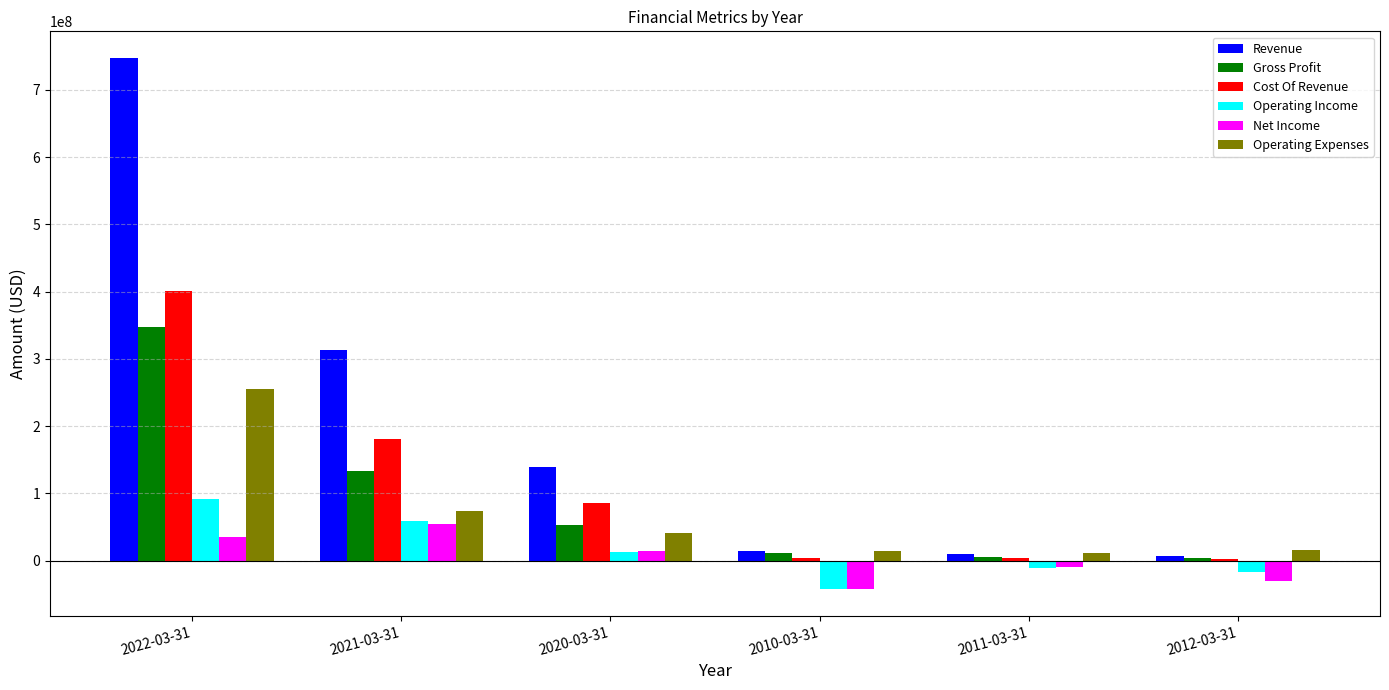

The Operating Income series shows 59209000 at 2021-03-31. True or false?

True